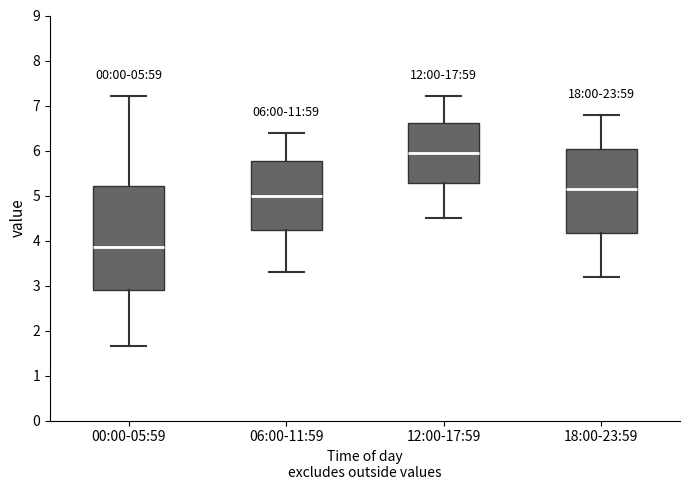

Which box's median line is the highest?

12:00-17:59